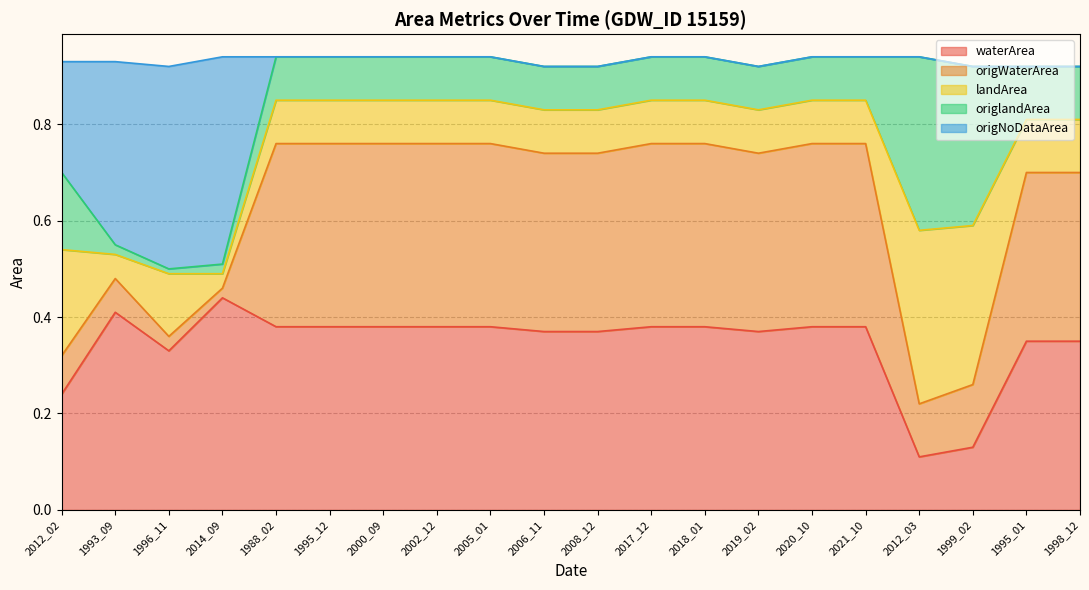

The waterArea series shows 0.1 at 2020_10. True or false?

False